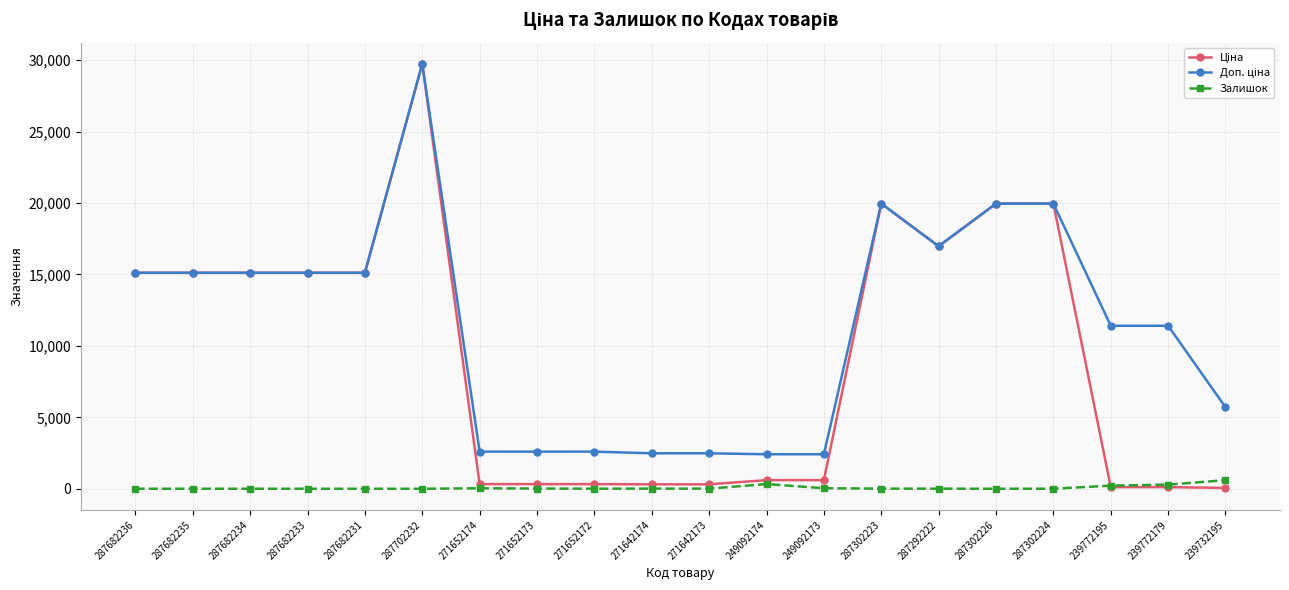

At which category is the sum across all series the highest?

287702232